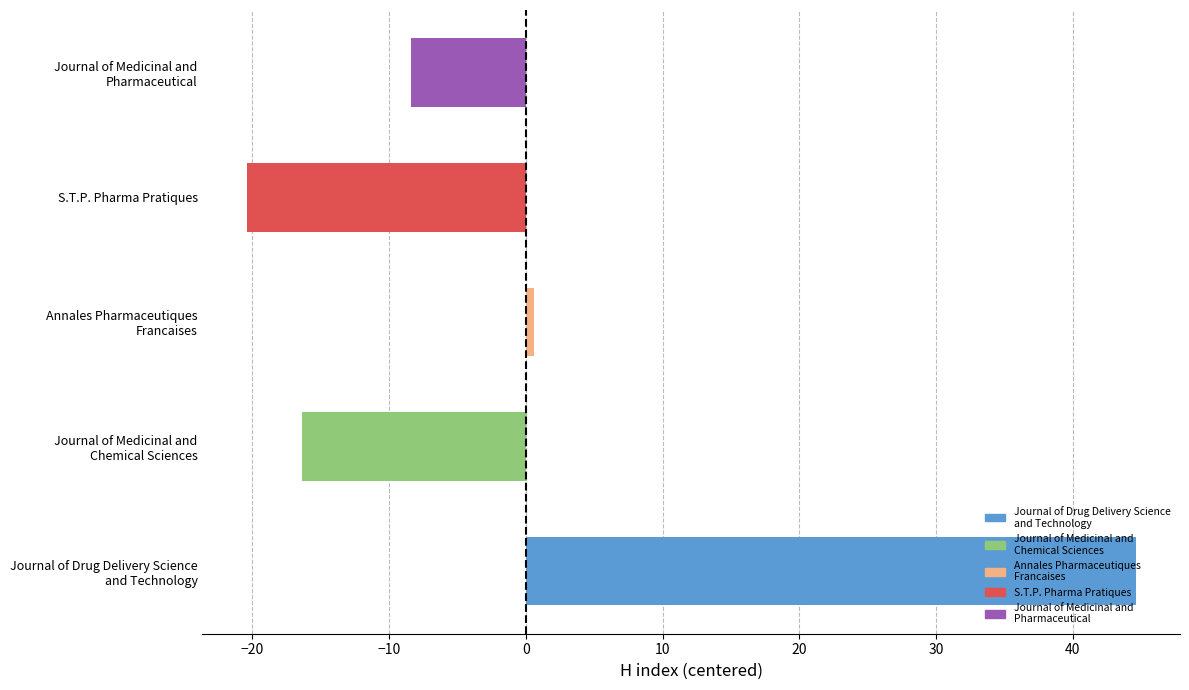

True or false: the data shows 44.6 at Journal of Drug Delivery Science and Technology.

True